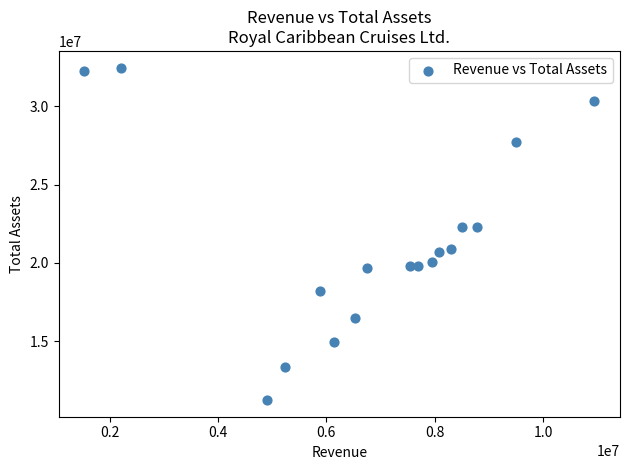

What is the range of Y values (max minus min)?

21209416